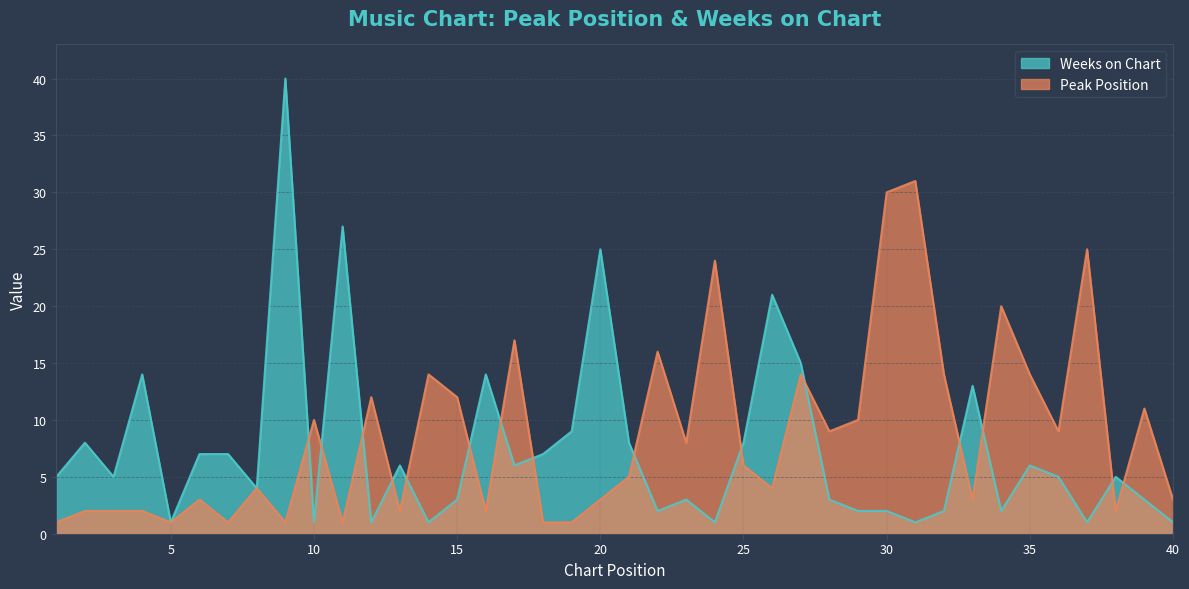

Reading right to left, transcribe all the data shown in this chart.

Peak Position: 40=3	39=11	38=2	37=25	36=9	35=14	34=20	33=3	32=14	31=31	30=30	29=10	28=9	27=14	26=4	25=6	24=24	23=8	22=16	21=5	20=3	19=1	18=1	17=17	16=2	15=12	14=14	13=2	12=12	11=1	10=10	9=1	8=4	7=1	6=3	5=1	4=2	3=2	2=2	1=1
Weeks on Chart: 40=1	39=3	38=5	37=1	36=5	35=6	34=2	33=13	32=2	31=1	30=2	29=2	28=3	27=15	26=21	25=8	24=1	23=3	22=2	21=8	20=25	19=9	18=7	17=6	16=14	15=3	14=1	13=6	12=1	11=27	10=1	9=40	8=4	7=7	6=7	5=1	4=14	3=5	2=8	1=5